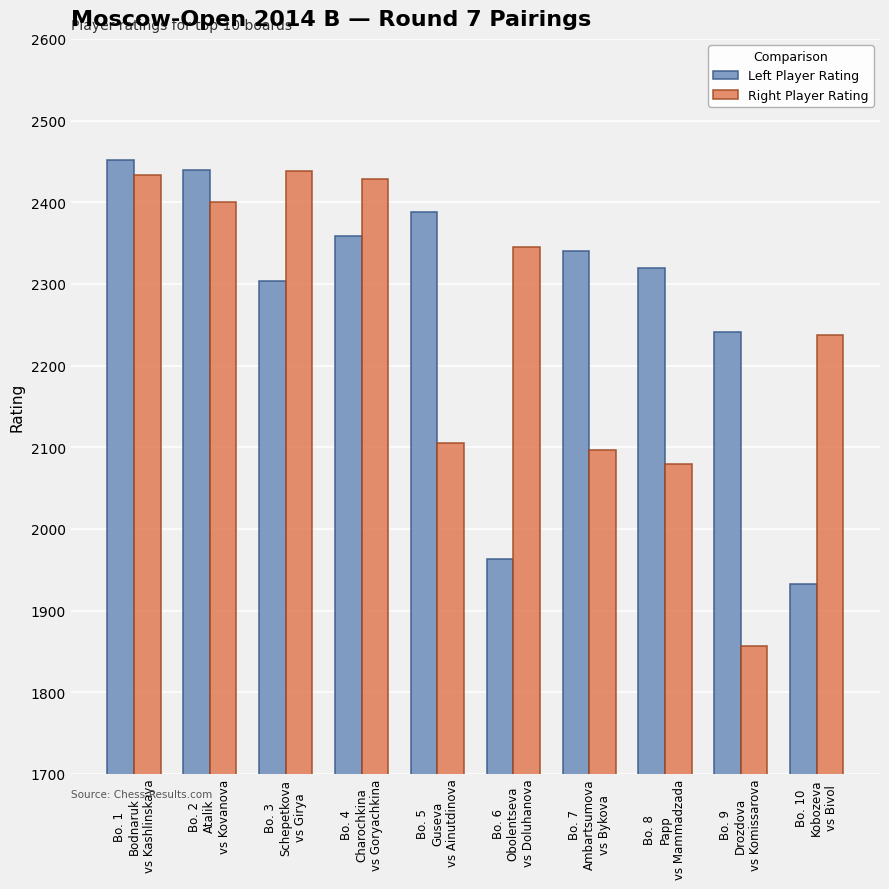

What is the value of the Right Player Rating bar at the 2nd from the left?

2400